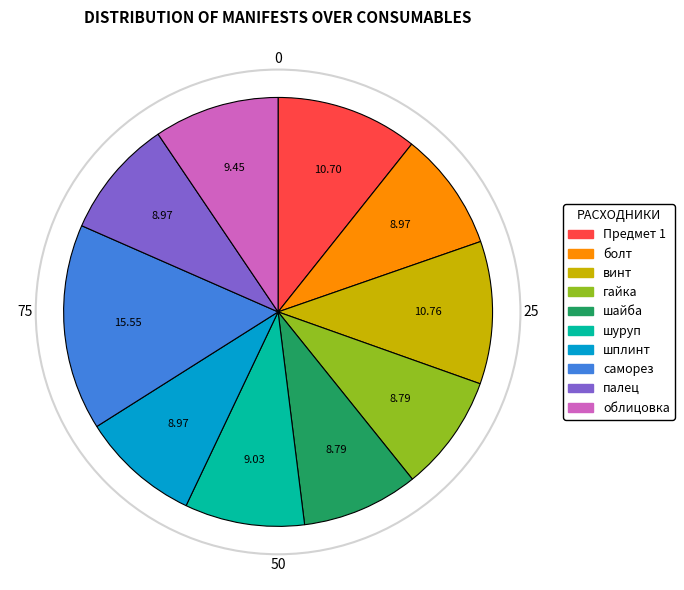

How many segments does this pie chart have?

10